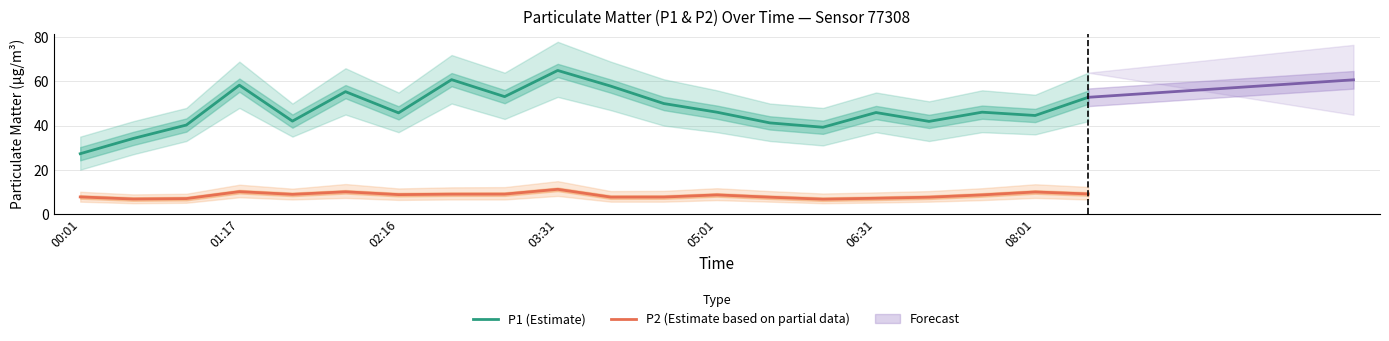

True or false: P1 (Estimate) and P2 (Estimate based on partial data) intersect in this chart.

False